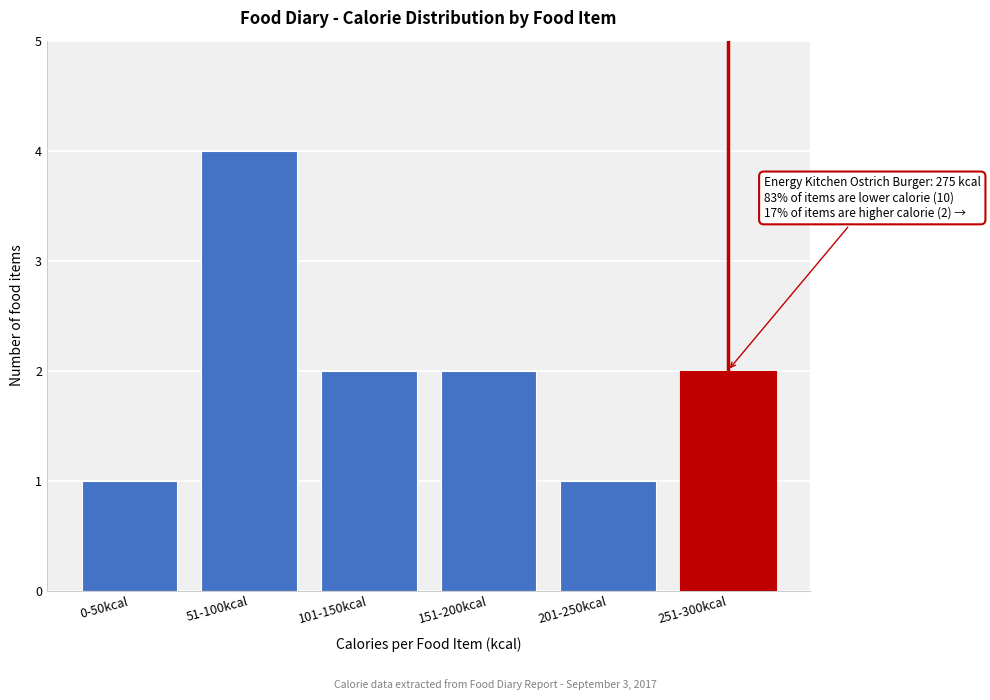

Reading left to right, extract all data points from this chart.

1	4	2	2	1	2